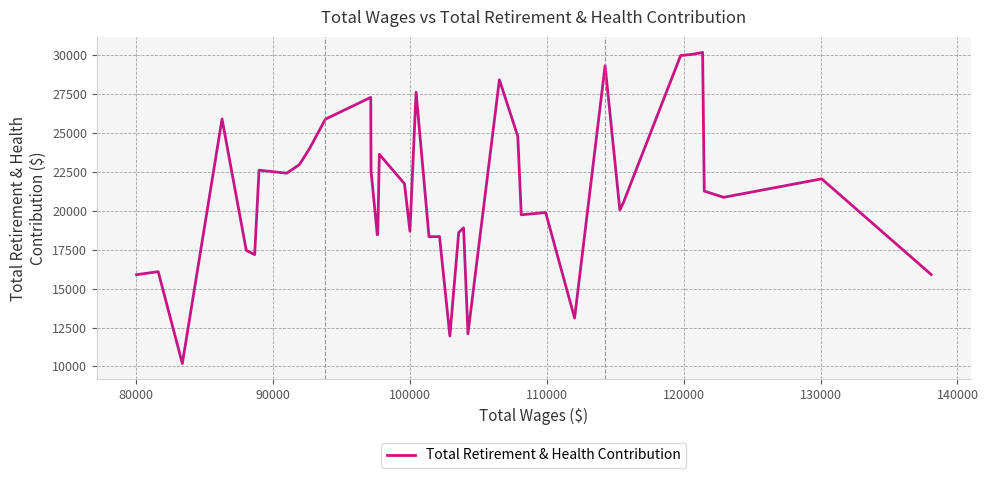

What is the difference between the maximum and minimum values?

20003